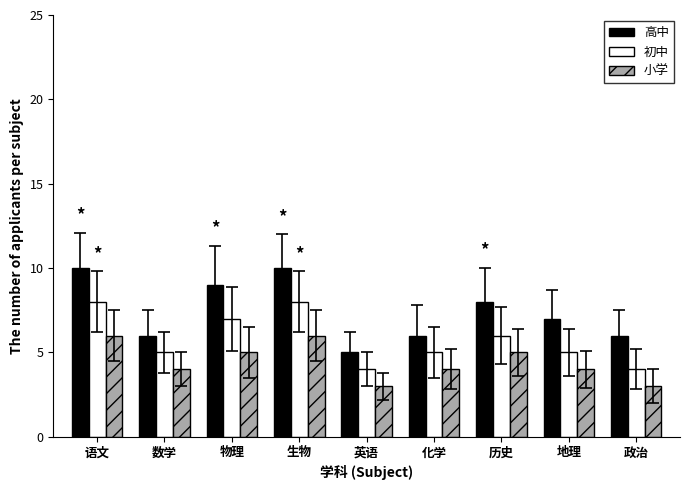

What is the label of the 7th bar from the right?

物理